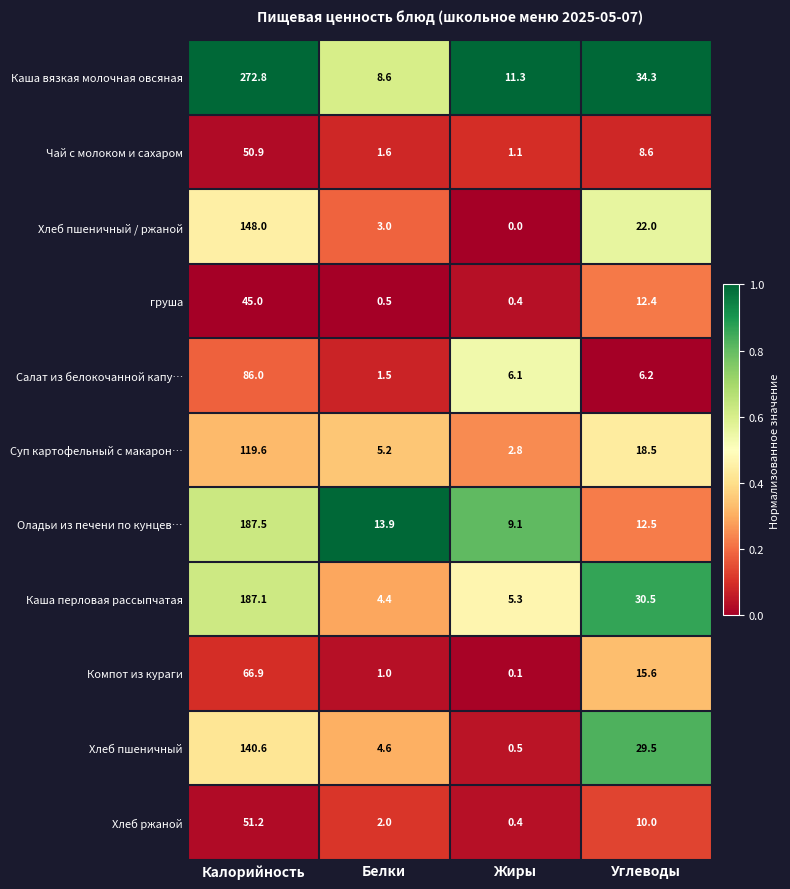

At Калорийность, list the series in order from smallest to largest.

груша, Чай с молоком и сахаром, Хлеб ржаной, Компот из кураги, Салат из белокочанной капу…, Суп картофельный с макарон…, Хлеб пшеничный, Хлеб пшеничный / ржаной, Каша перловая рассыпчатая, Оладьи из печени по кунцев…, Каша вязкая молочная овсяная